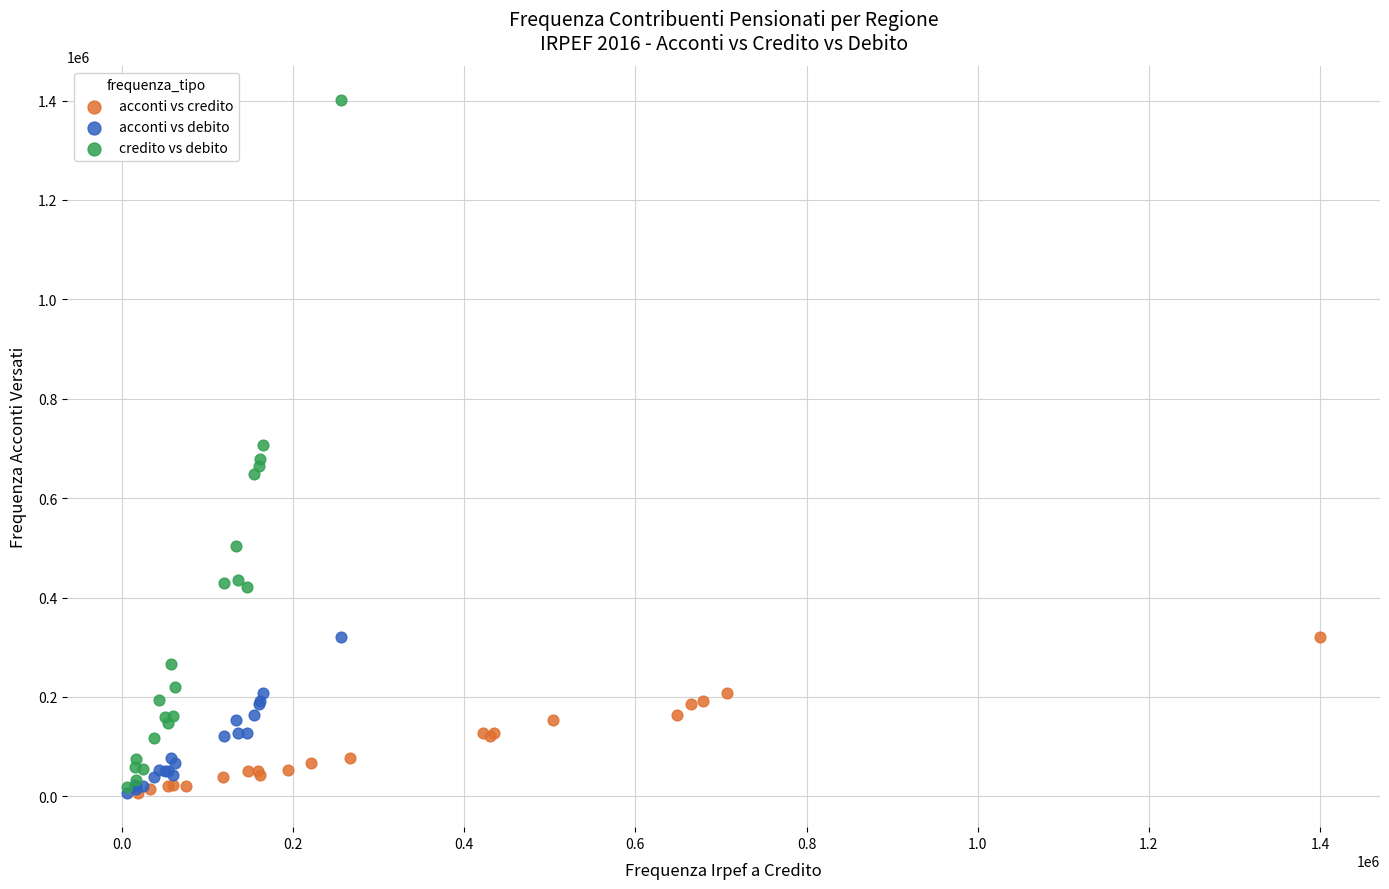

Which series contains the highest Y value?

credito vs debito